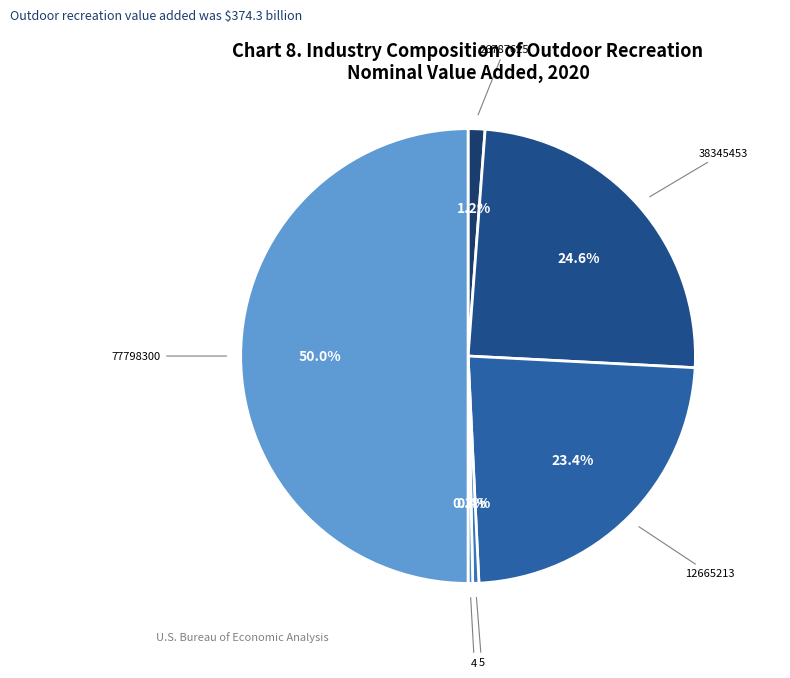

Between 26787625 and 5, which is larger?

26787625